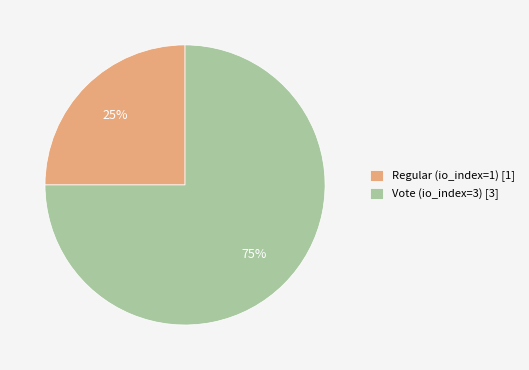

Which slice represents more than half of the pie?

Vote (io_index=3)